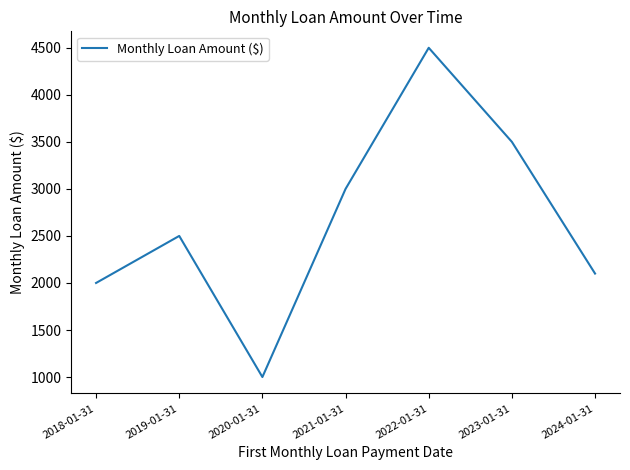

Is it true that the value at 2019-01-31 is 2500?

True